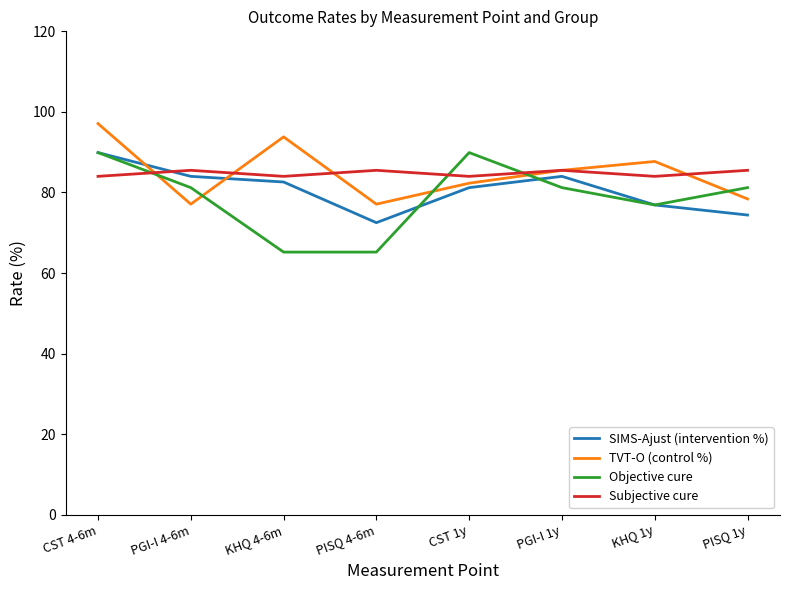

Which series ends up on top after the final intersection of SIMS-Ajust (intervention %) and Subjective cure?

Subjective cure